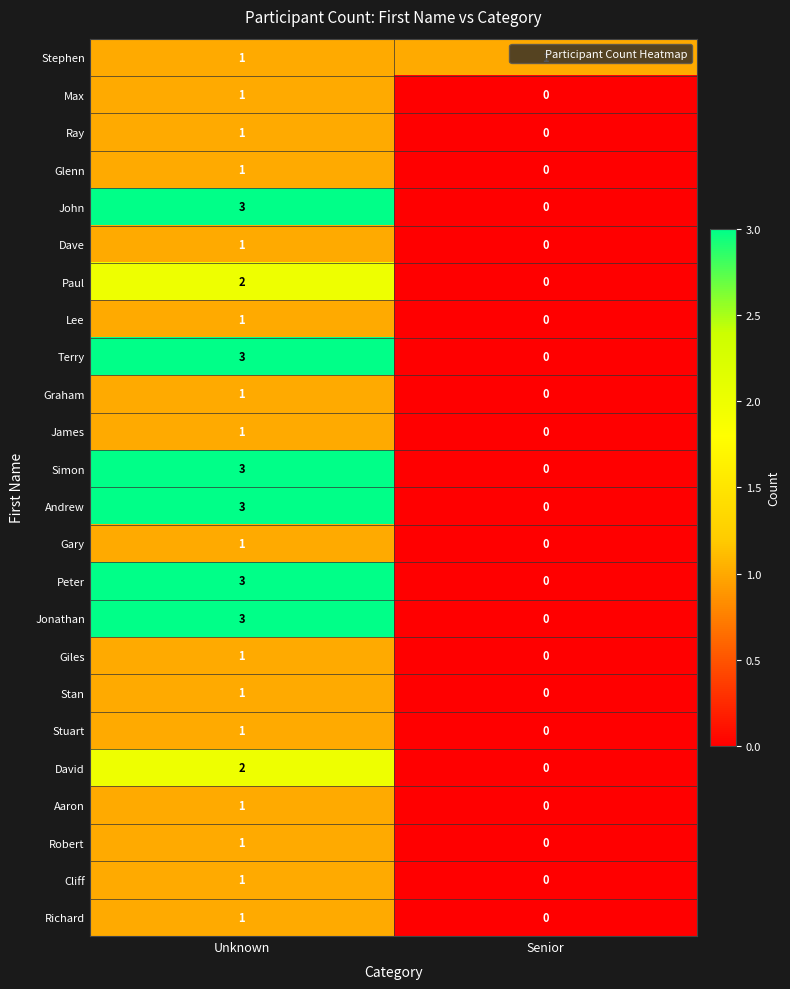

Which category has the highest value across all series?

Unknown